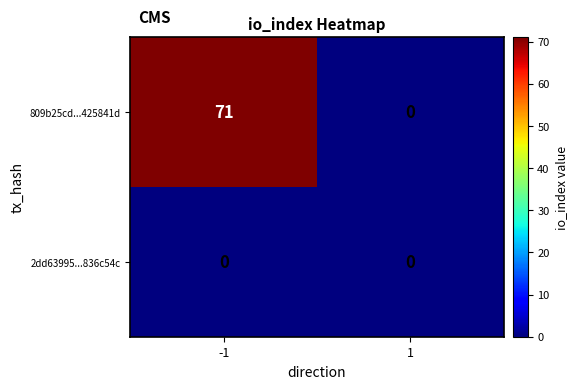

Reading left to right, list all the values displayed in this chart.

809b25cd...425841d: 71	0
2dd63995...836c54c: 0	0